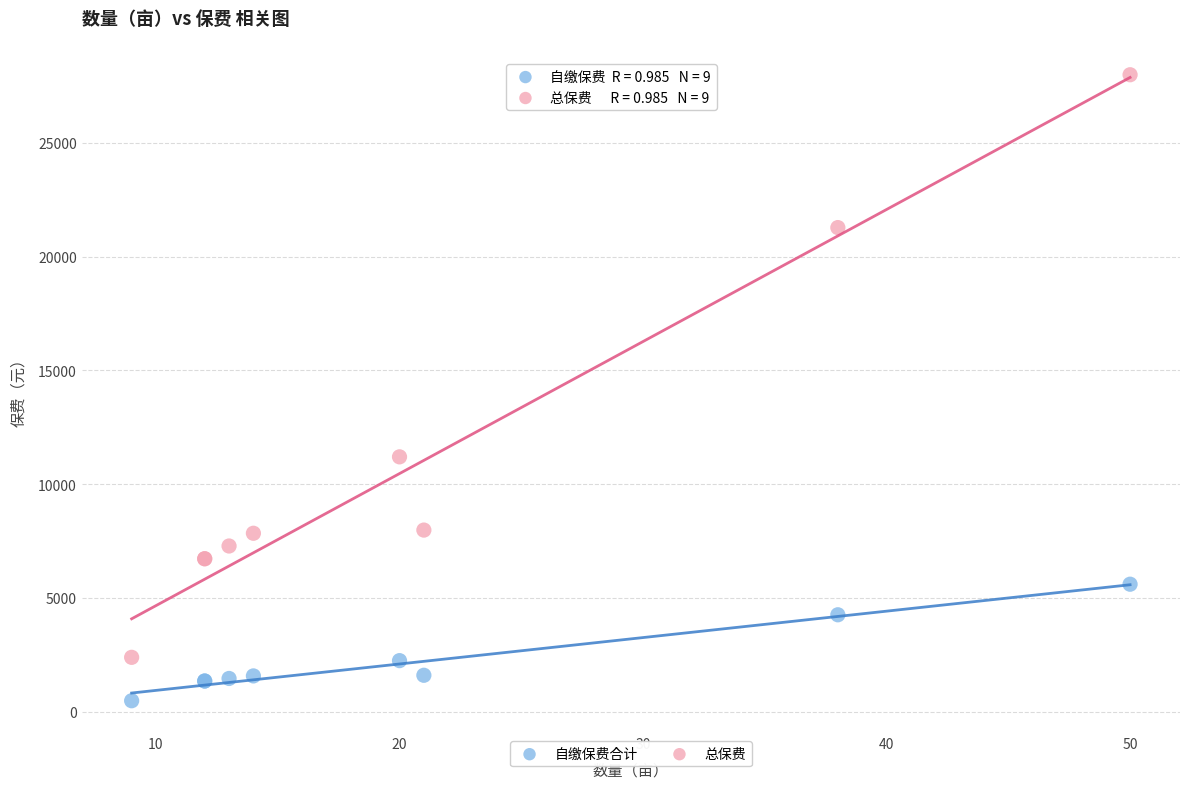

Across all series, what Y value is closest to 14238?

11200